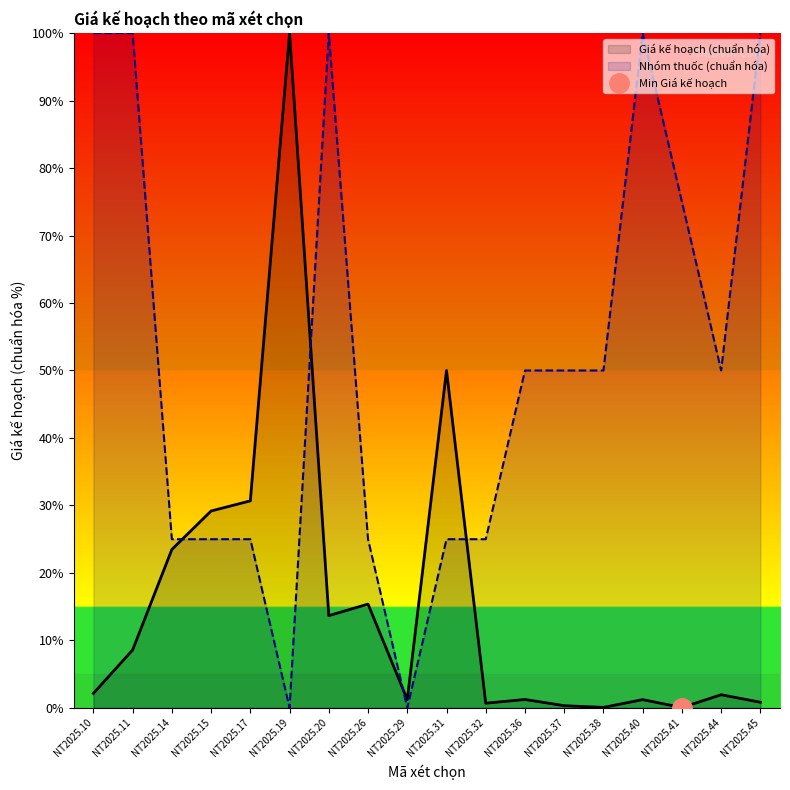

List the labels in order of Giá kế hoạch value, smallest first.

NT2025.41, NT2025.38, NT2025.37, NT2025.32, NT2025.45, NT2025.29, NT2025.40, NT2025.36, NT2025.44, NT2025.10, NT2025.11, NT2025.20, NT2025.26, NT2025.14, NT2025.15, NT2025.17, NT2025.31, NT2025.19